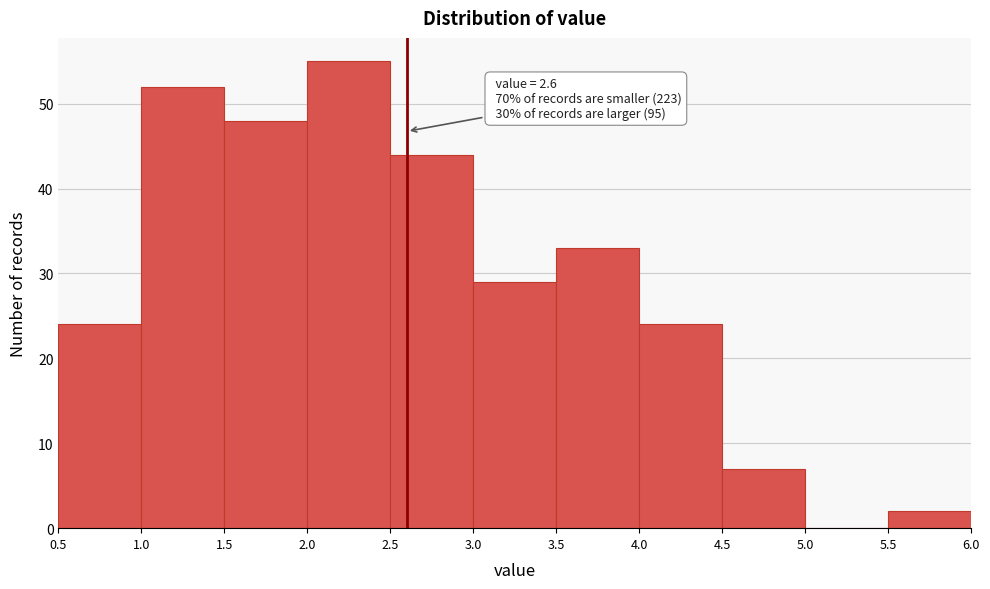

Which range on the x-axis has the tallest bar?

2.0 to 2.5